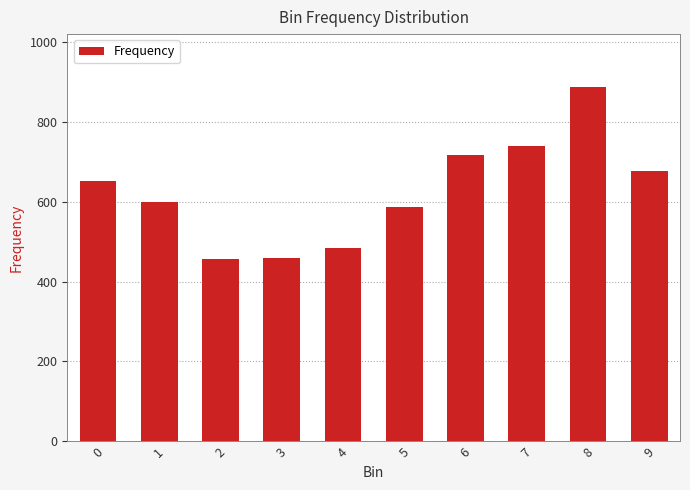

What is the average value?

626